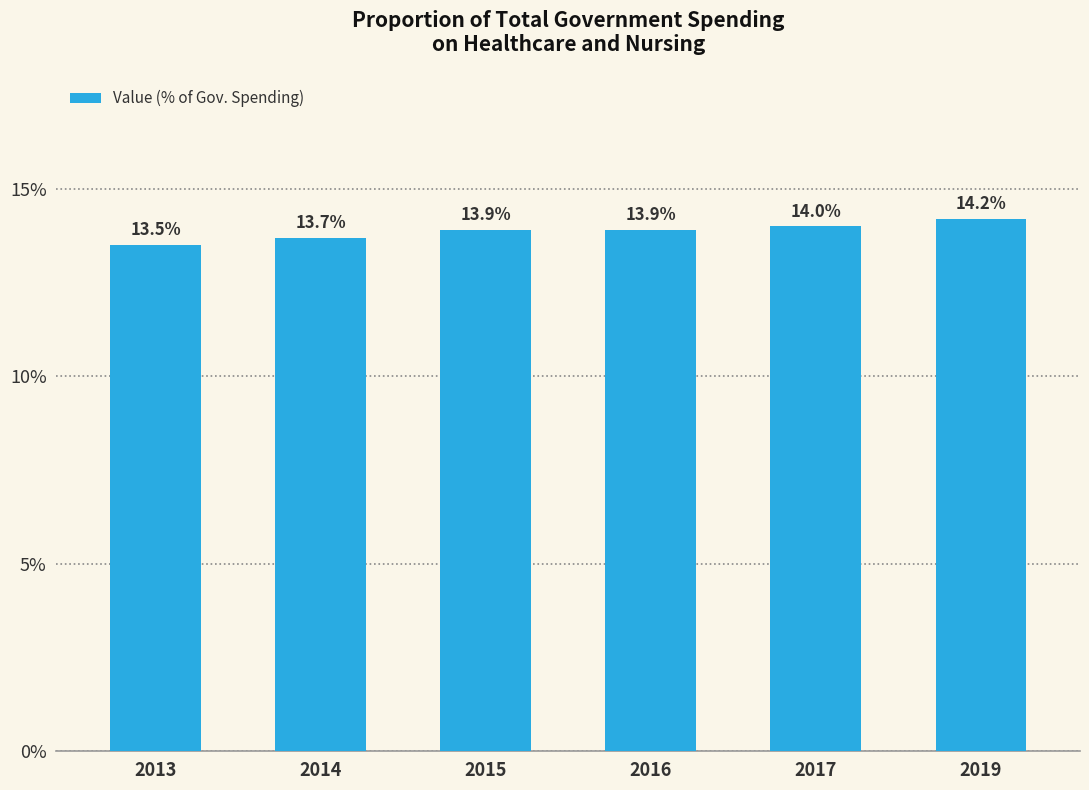

How many categories are shown in the chart?

6